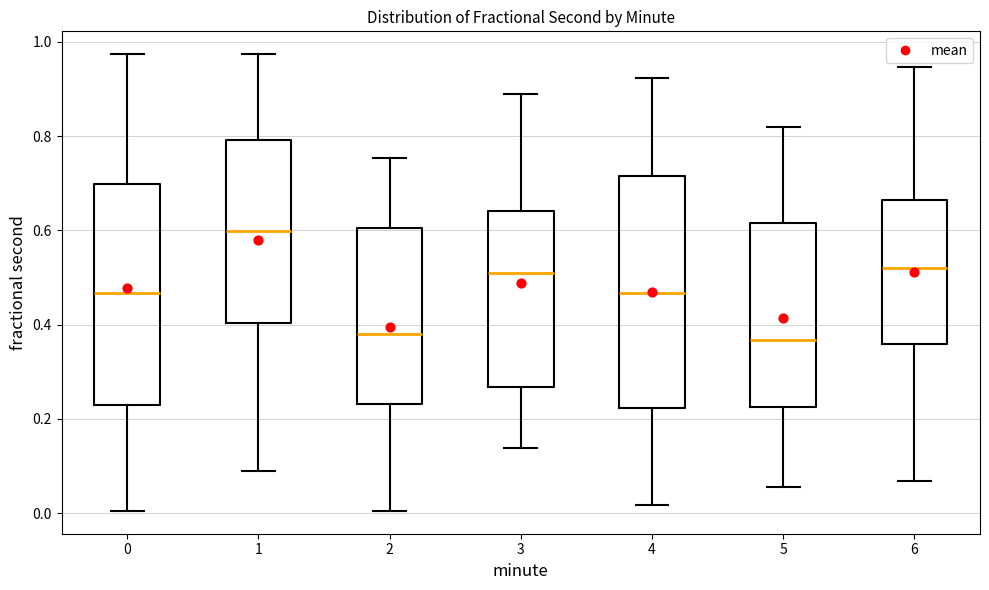

Reading left to right, transcribe this box plot: for each box, give where its median line is, the range the box spans, and where its two whiskers end, as read against the y-axis. The values are not printed on the chart, so give them approximately, as read against the axis.

0: median 0.46, box 0.22 to 0.70, whiskers 0.00 to 0.98
1: median 0.60, box 0.40 to 0.80, whiskers 0.08 to 0.98
2: median 0.38, box 0.24 to 0.60, whiskers 0.00 to 0.76
3: median 0.50, box 0.26 to 0.64, whiskers 0.14 to 0.88
4: median 0.46, box 0.22 to 0.72, whiskers 0.02 to 0.92
5: median 0.36, box 0.22 to 0.62, whiskers 0.06 to 0.82
6: median 0.52, box 0.36 to 0.66, whiskers 0.06 to 0.94